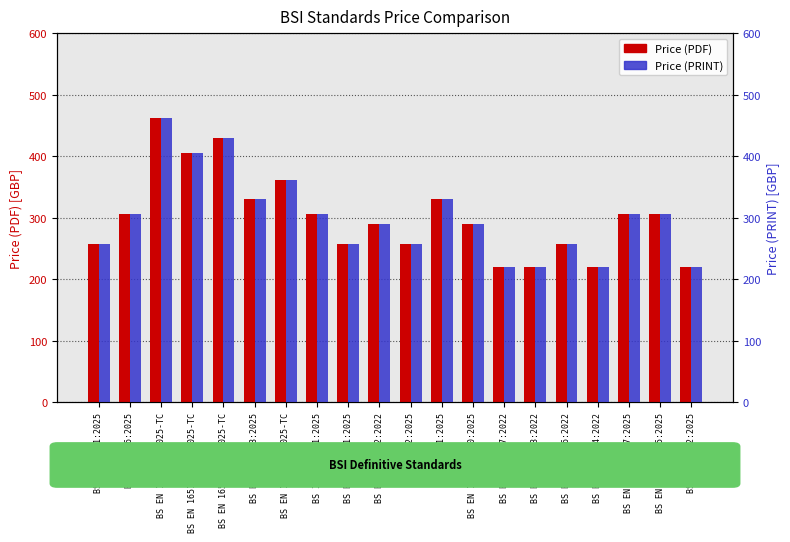

Reading right to left, extract all data points from this chart.

Price (PDF): BS EN 17692:2025=220	BS EN 16510-2-5:2025=306	BS EN 16510-2-7:2025=306	BS EN 13203-4:2022=220	BS EN 13203-6:2022=258	BS EN 13203-3:2022=220	BS EN 13203-7:2022=220	BS EN 16510-2-10:2025=290	BS EN 1-1:2025=330	BS EN 1-2:2025=258	BS EN 13203-2:2022=290	BS EN 13203-1:2025=258	BS ISO 3008-1:2025=306	BS EN 13203-1:2025-TC=362	BS EN 16798-3:2025=330	BS EN 16510-2-5:2025-TC=430	BS EN 16510-2-10:2025-TC=406	BS EN 16798-3:2025-TC=462	BS EN 1886:2025=306	BS EN 18021:2025=258
Price (PRINT): BS EN 17692:2025=220	BS EN 16510-2-5:2025=306	BS EN 16510-2-7:2025=306	BS EN 13203-4:2022=220	BS EN 13203-6:2022=258	BS EN 13203-3:2022=220	BS EN 13203-7:2022=220	BS EN 16510-2-10:2025=290	BS EN 1-1:2025=330	BS EN 1-2:2025=258	BS EN 13203-2:2022=290	BS EN 13203-1:2025=258	BS ISO 3008-1:2025=306	BS EN 13203-1:2025-TC=362	BS EN 16798-3:2025=330	BS EN 16510-2-5:2025-TC=430	BS EN 16510-2-10:2025-TC=406	BS EN 16798-3:2025-TC=462	BS EN 1886:2025=306	BS EN 18021:2025=258